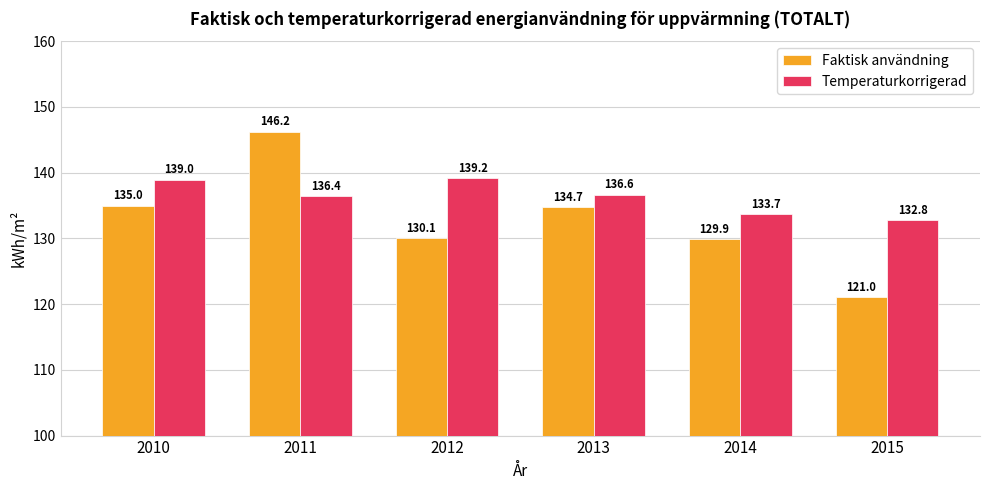

Does the chart contain stacked bars?

No